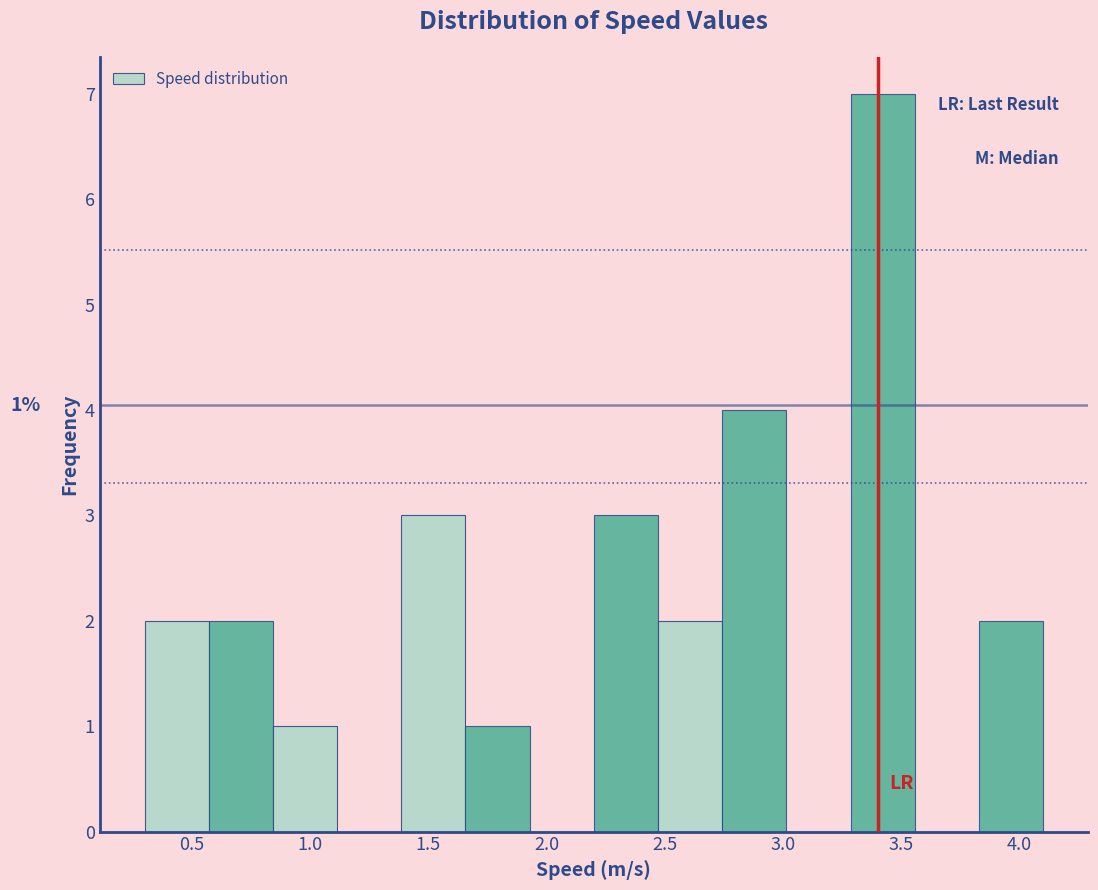

Over which range of the x-axis is the bar tallest?

3.30 to 3.55